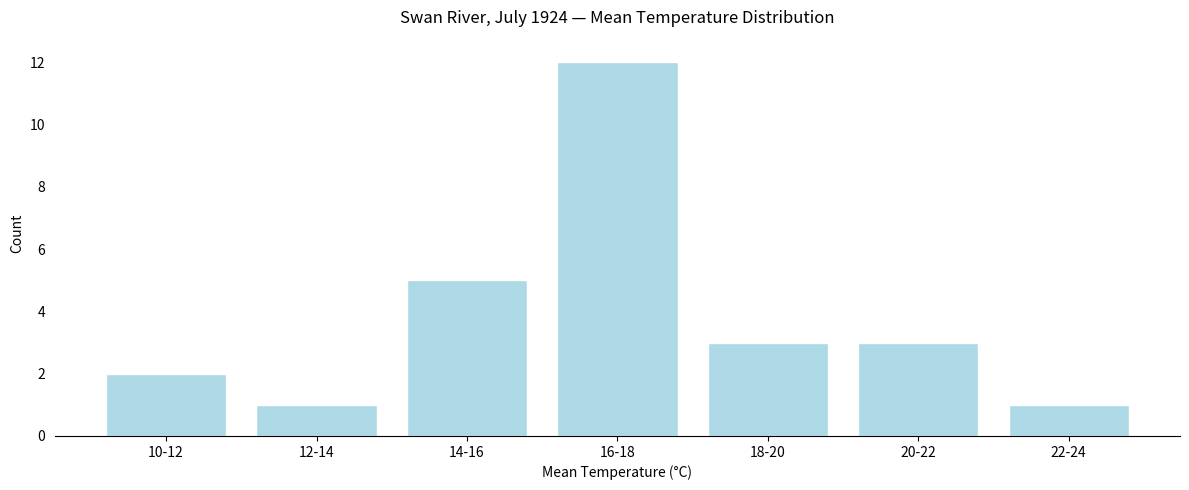

Reading left to right, extract all data points from this chart.

2	1	5	12	3	3	1